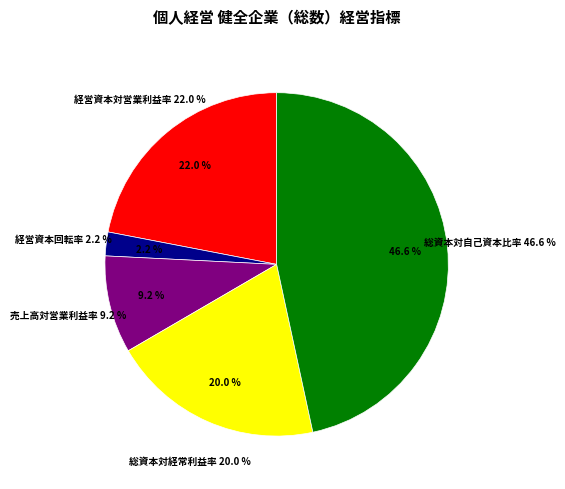

Which category has the smallest portion of the pie?

経営資本回転率